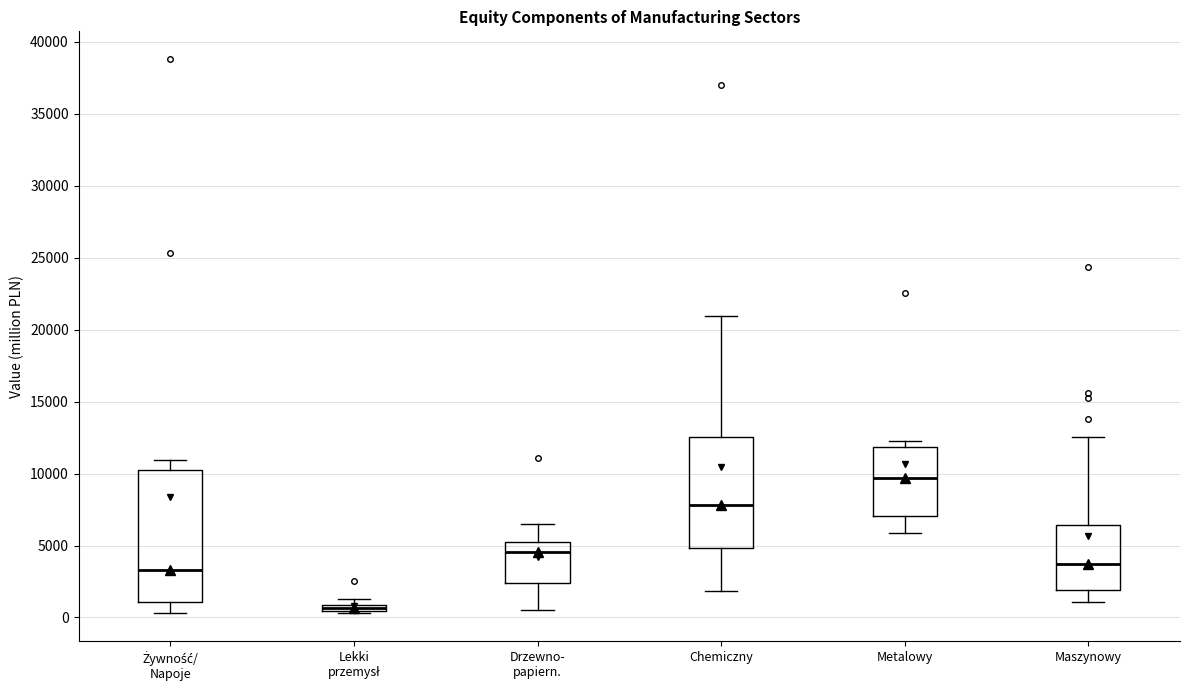

Where is the upper edge of the box for Maszynowy on the y-axis? The values are not printed on the chart, so give them approximately, as read against the axis.

6500